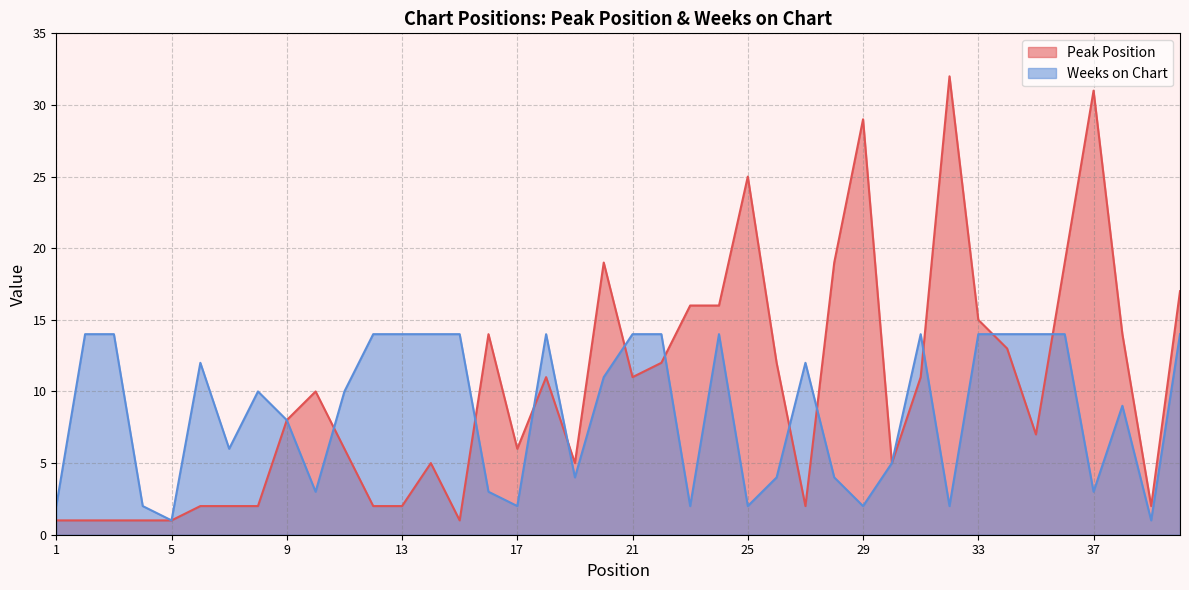

Is the value of Weeks on Chart at 24 greater than the value of Peak Position at 6?

Yes